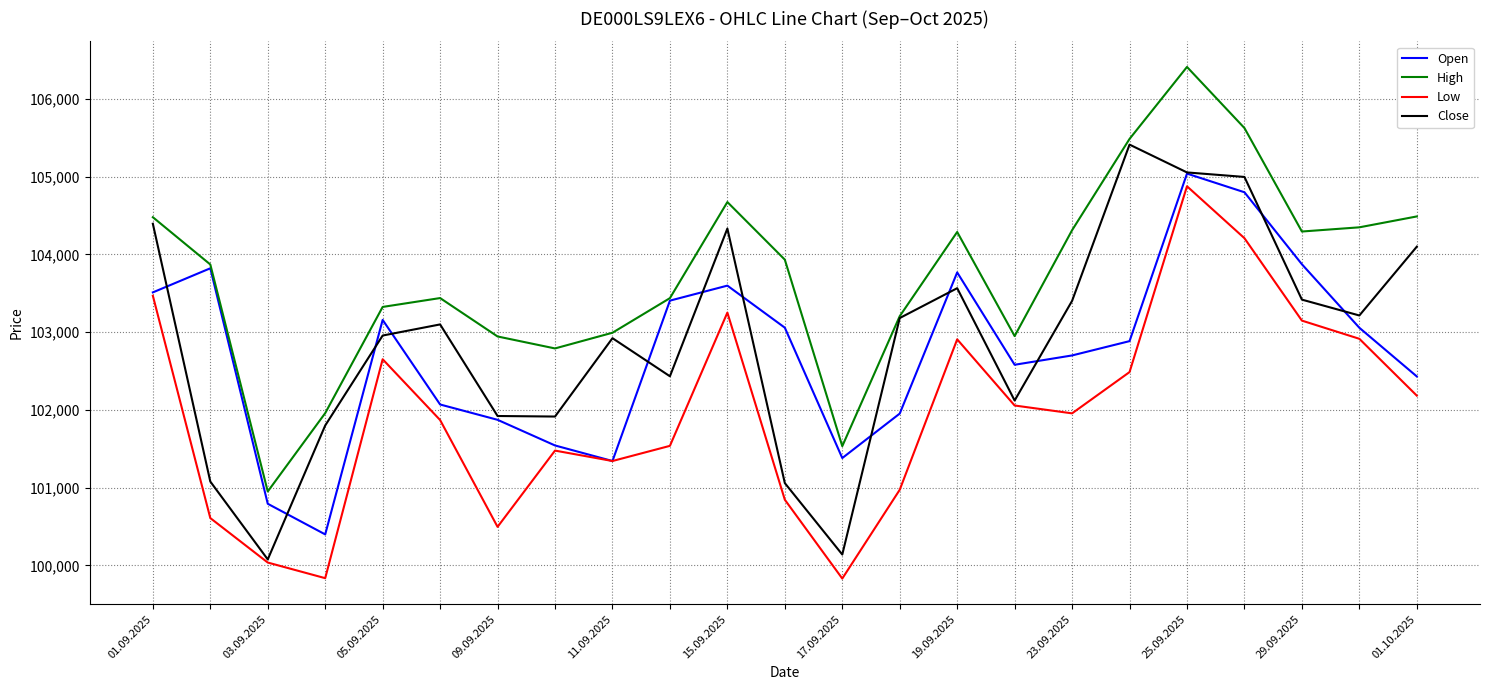

Which series has the largest total across all categories?

High